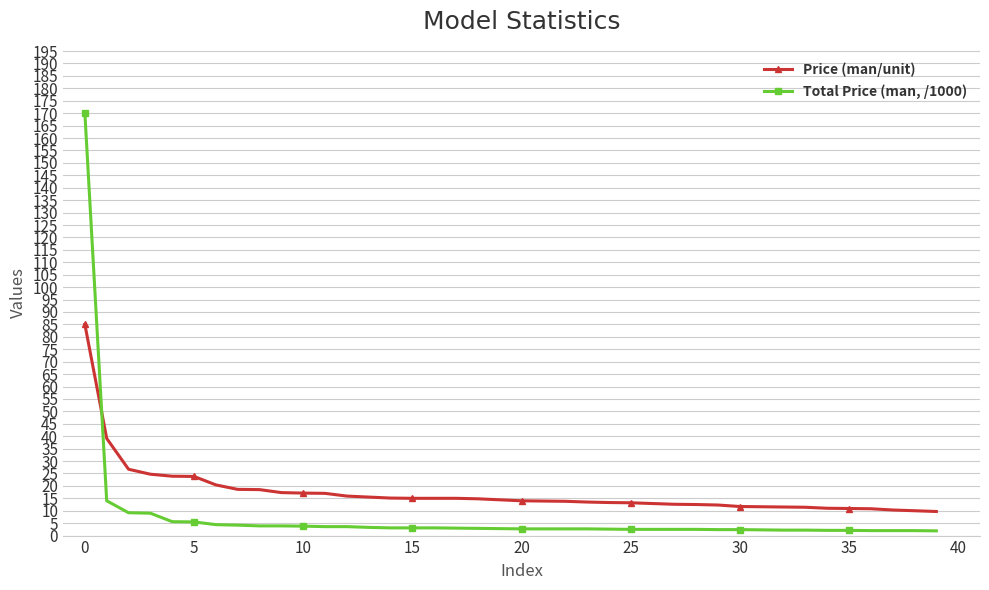

What is the sum of all Total Price (man, /1000) values?

309.0